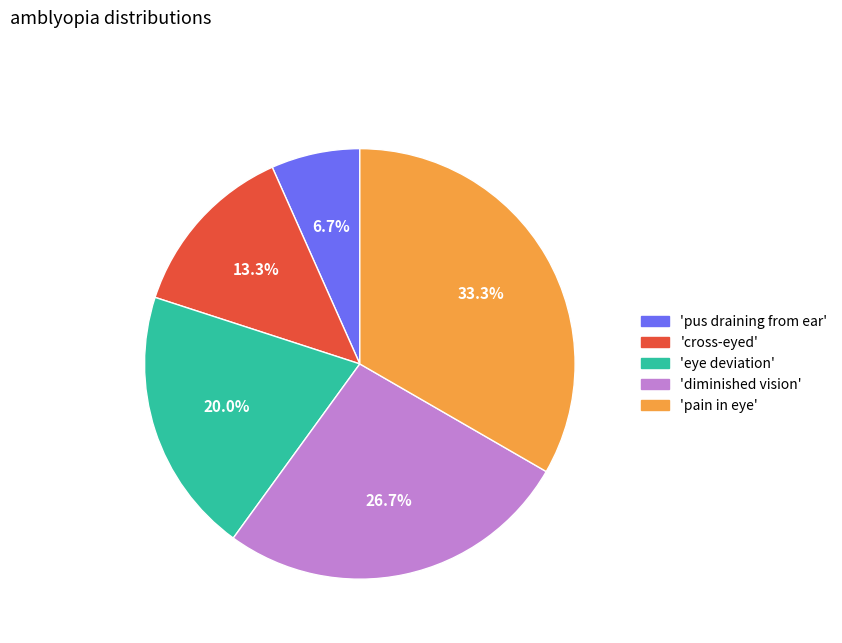

Which slice is the largest?

'pain in eye'